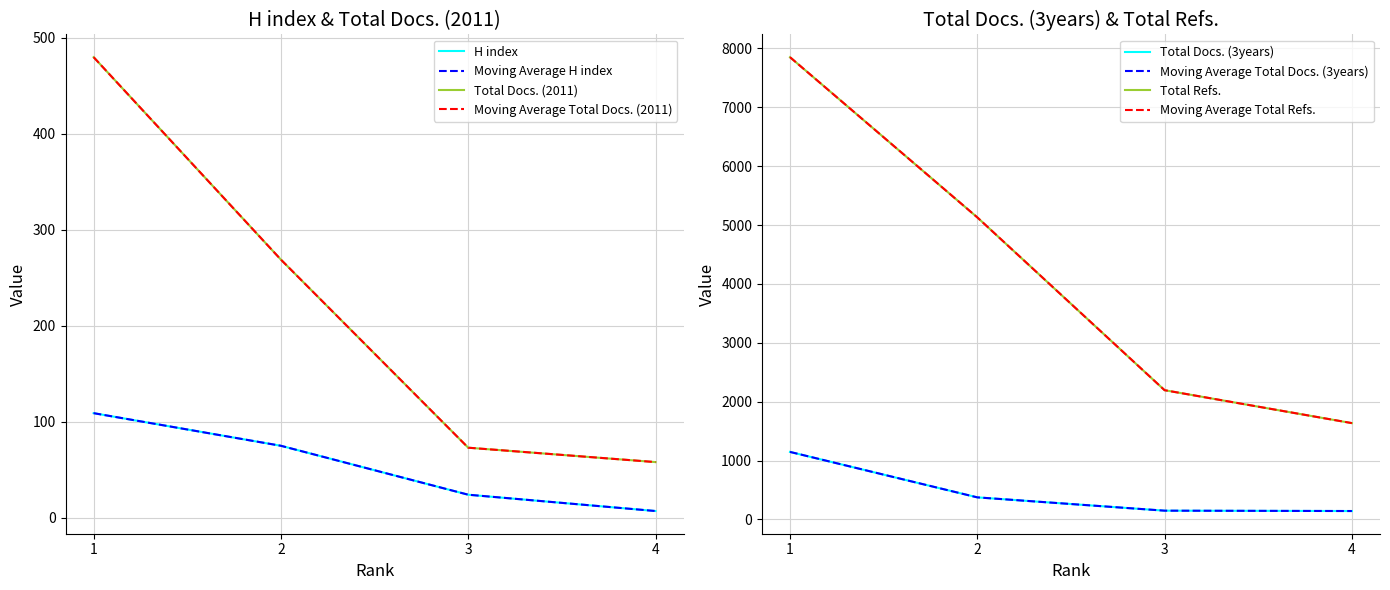

How many categories are shown in the chart?

4